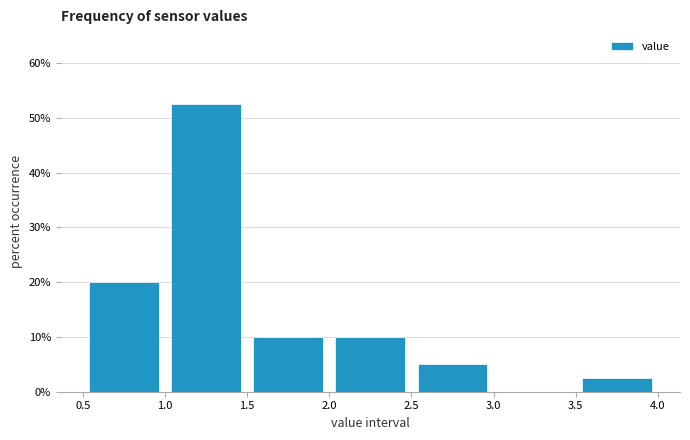

Reading left to right, list every bar in this chart as the range it spans on the x-axis followed by its height. The values are not printed on the chart, so give them approximately, as read against the axis.

0.5 to 1.0: 20
1.0 to 1.5: 53
1.5 to 2.0: 10
2.0 to 2.5: 10
2.5 to 3.0: 5
3.0 to 3.5: 0
3.5 to 4.0: 3